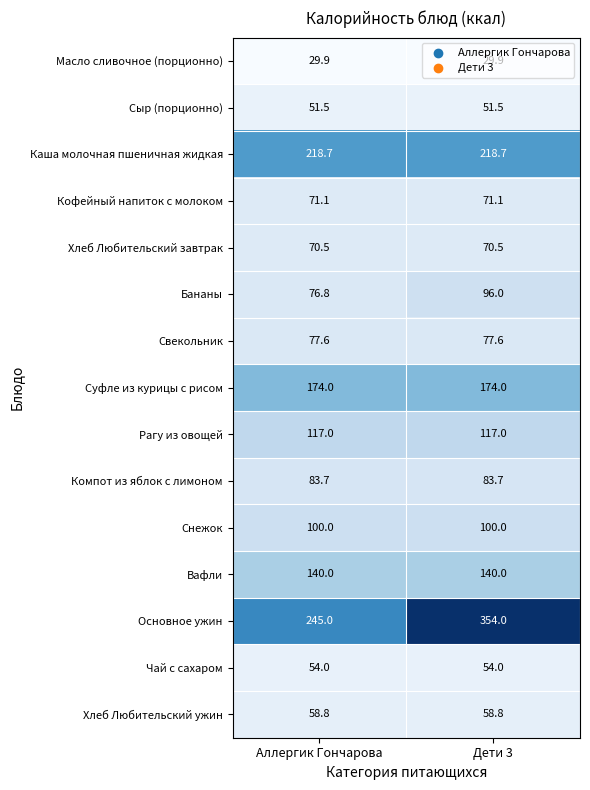

True or false: Компот из яблок с лимоном has a value of 119.6 at Аллергик Гончарова.

False